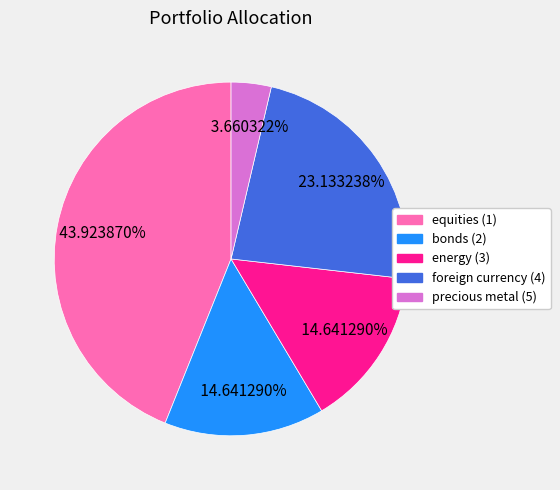

Is it true that bonds (2) is 21% of the pie?

False